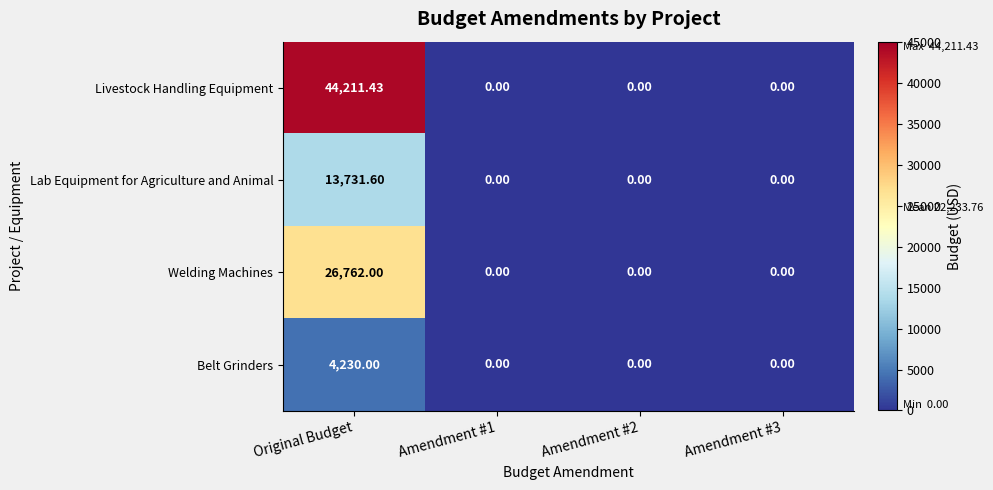

At which category is the sum across all series the highest?

Original Budget